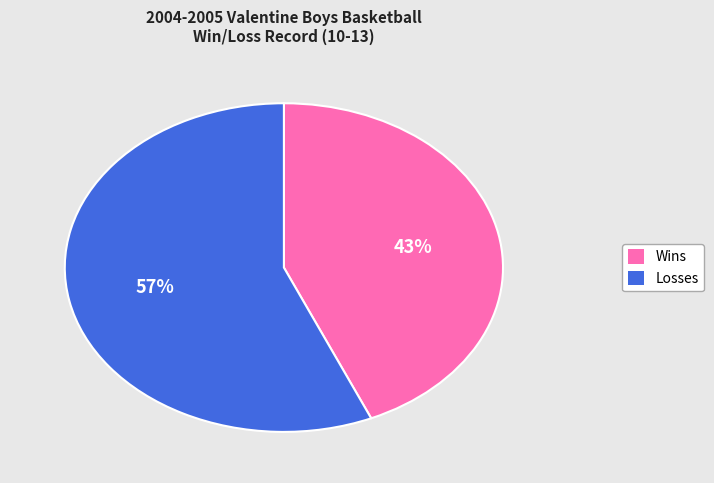

Does Losses account for over 50% of the chart?

Yes